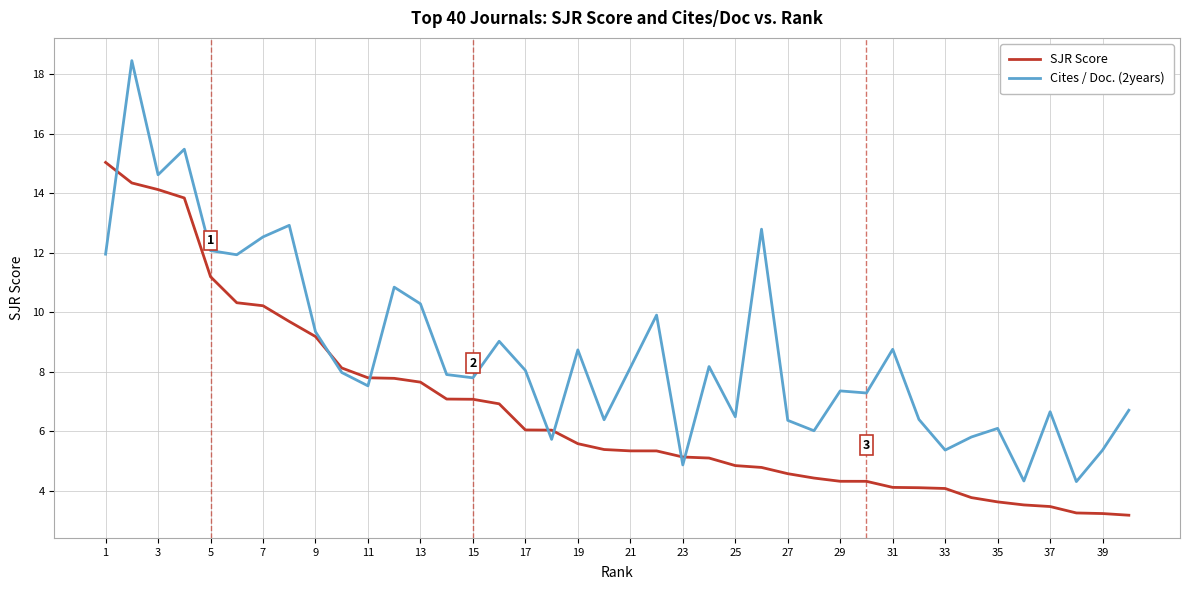

Which series has the largest total across all categories?

Cites / Doc. (2years)